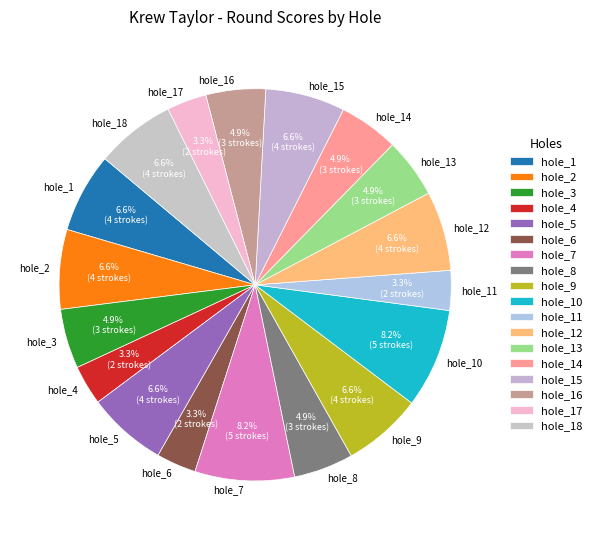

What is the ratio of the value at hole_9 to the value at hole_16?

1.3